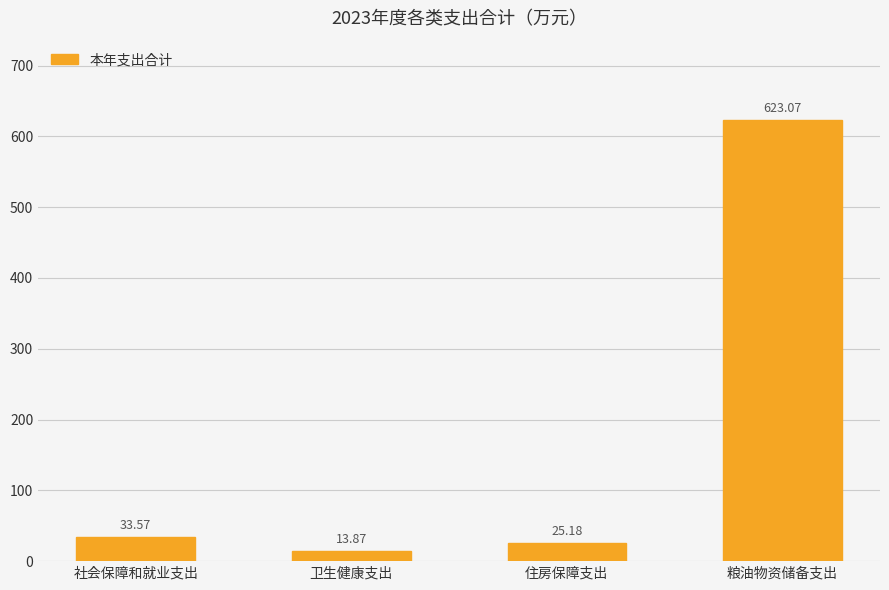

What is the greatest value displayed?

623.1